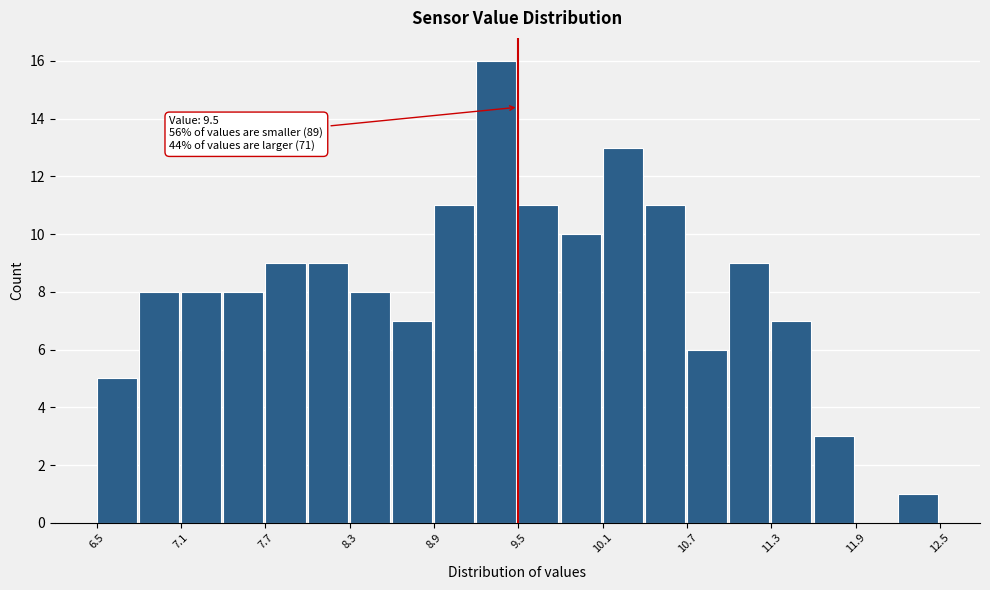

Around what value on the x-axis is the tallest bar? Give the approximate position of its centre, as read against the axis.

9.3